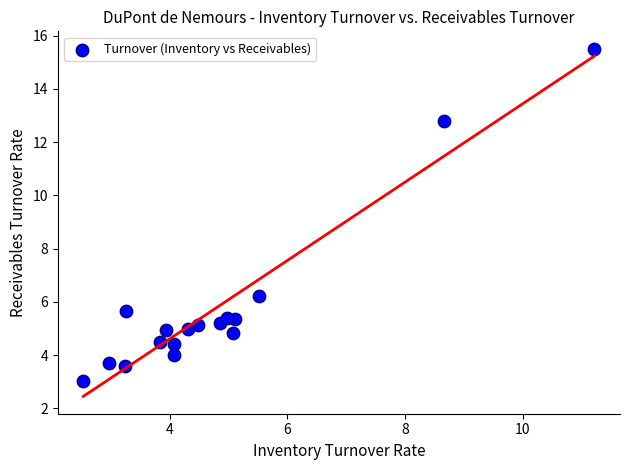

What is the range of Y values (max minus min)?

12.5